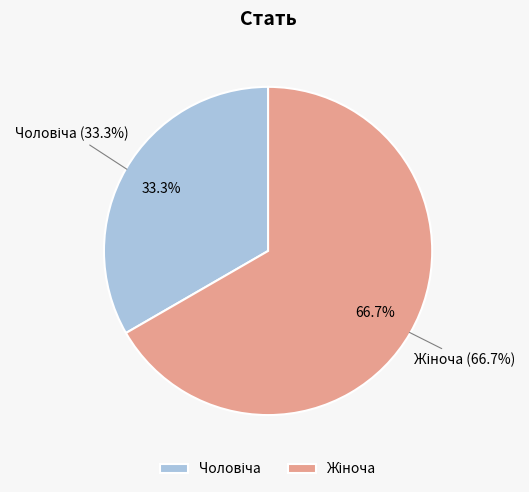

Which slice represents more than half of the pie?

Жіноча